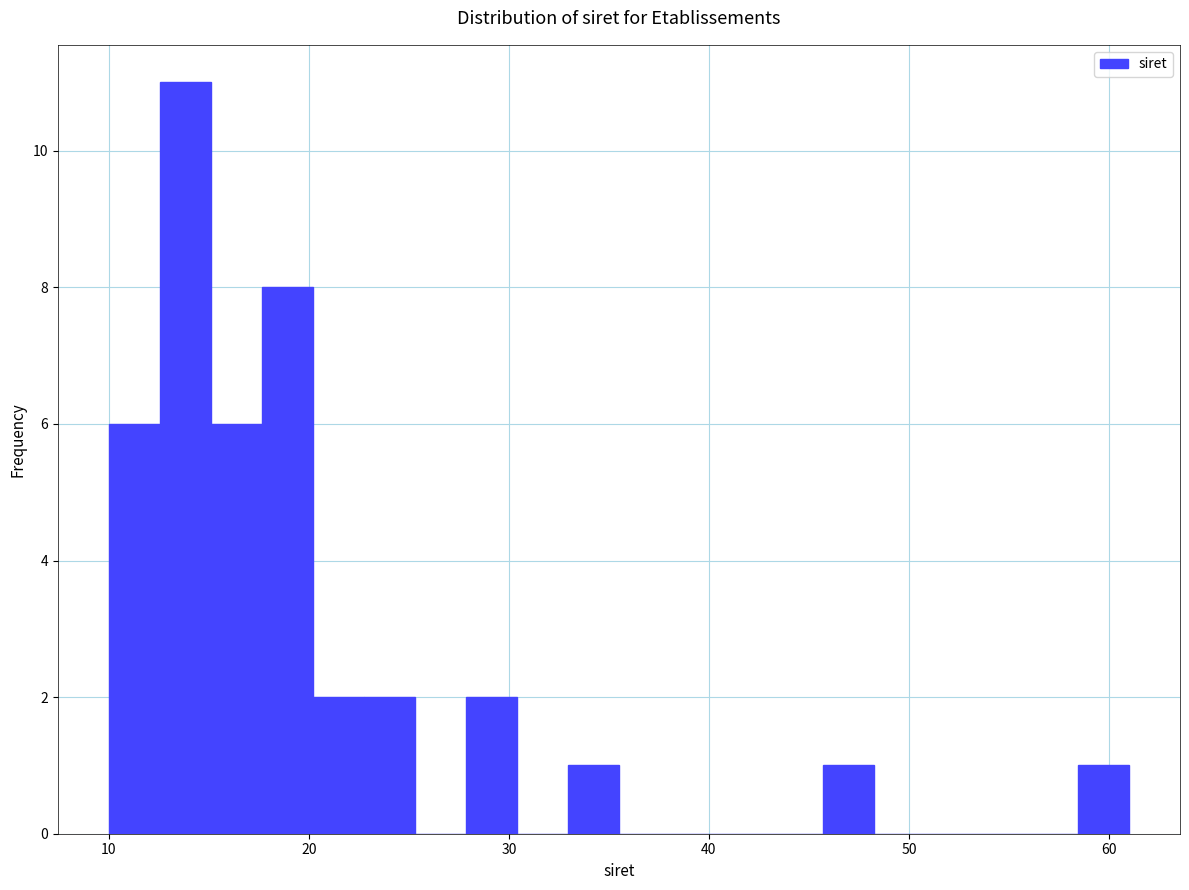

Read against the x-axis, roughly where is the centre of the tallest bar?

14